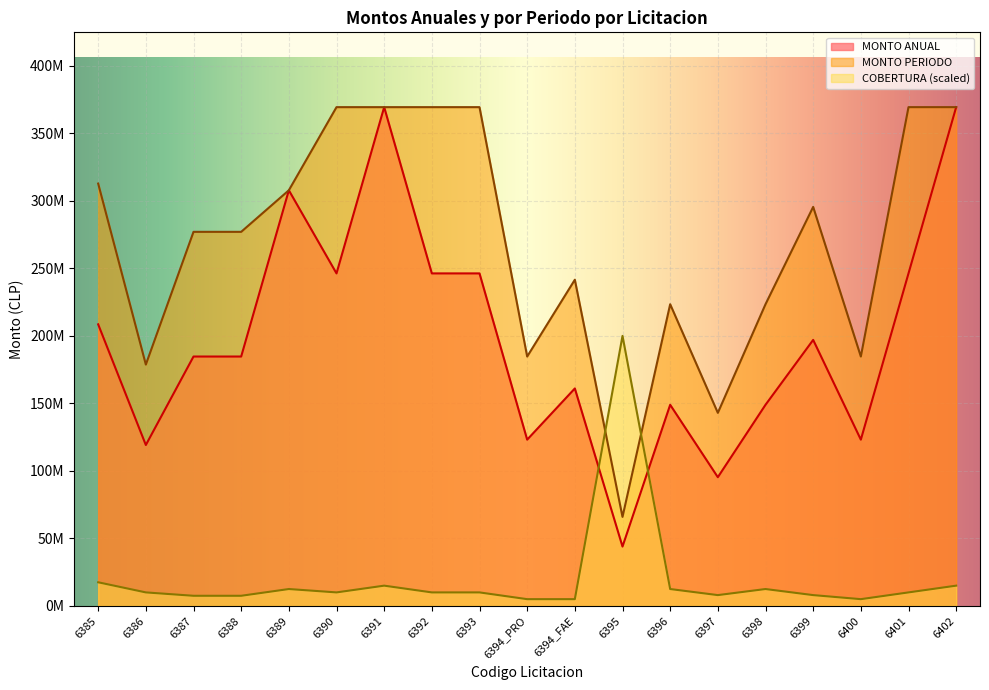

Which has a higher value, 6386 or 6392?

6392